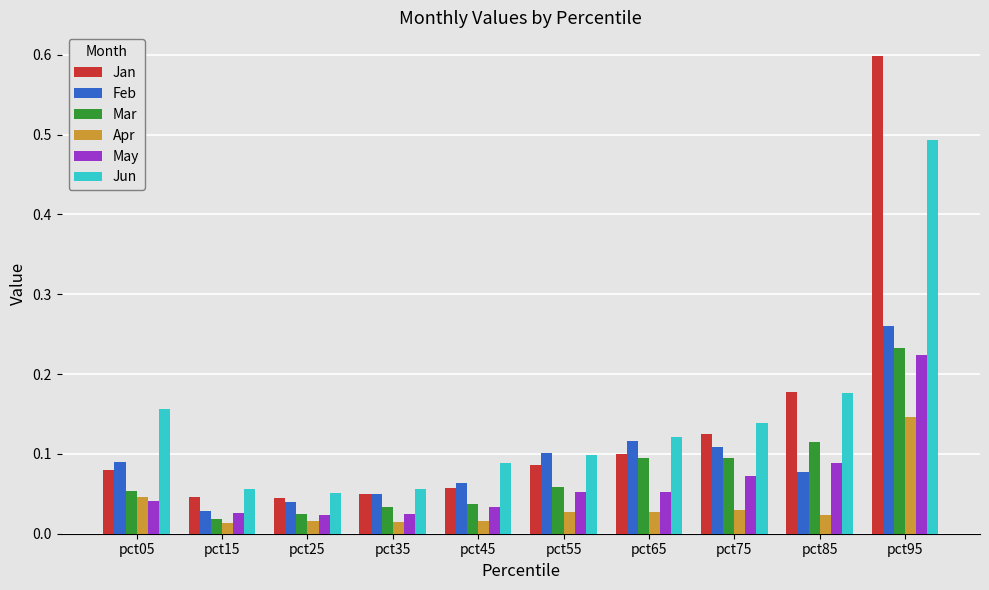

What is the difference between the maximum and second lowest values in the Jun series?

0.4